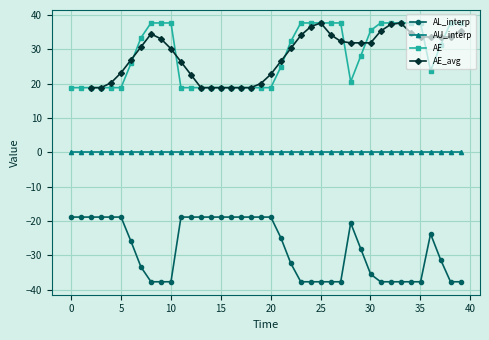

What is the highest value of the AE series?

37.7